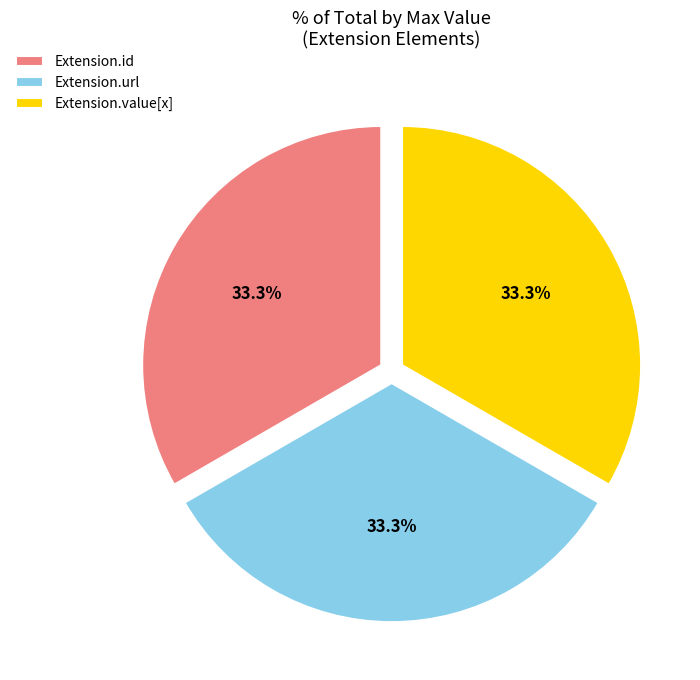

Does Extension.id account for over 50% of the chart?

No